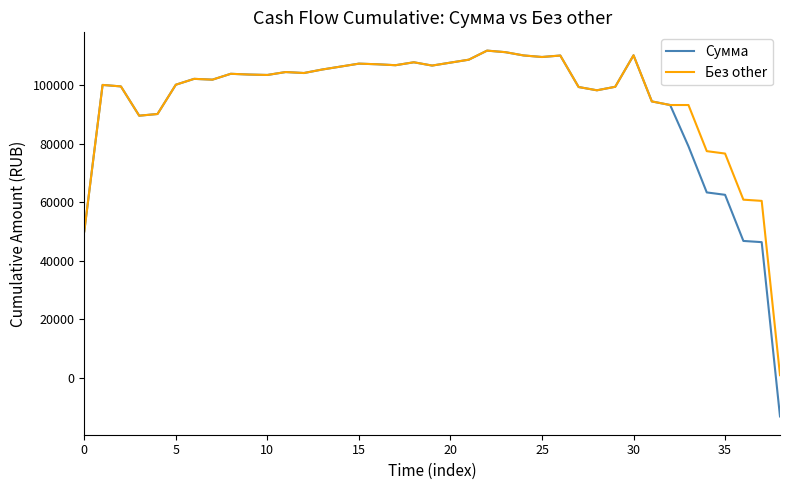

Which series has the largest range (max minus min)?

Сумма